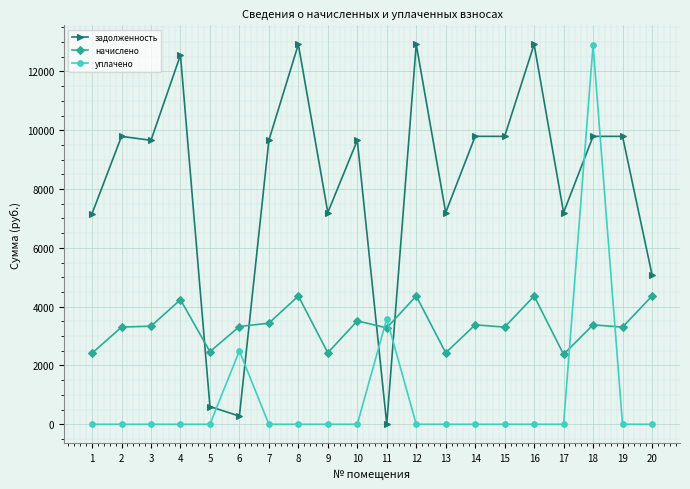

How many lines are shown in the chart?

3